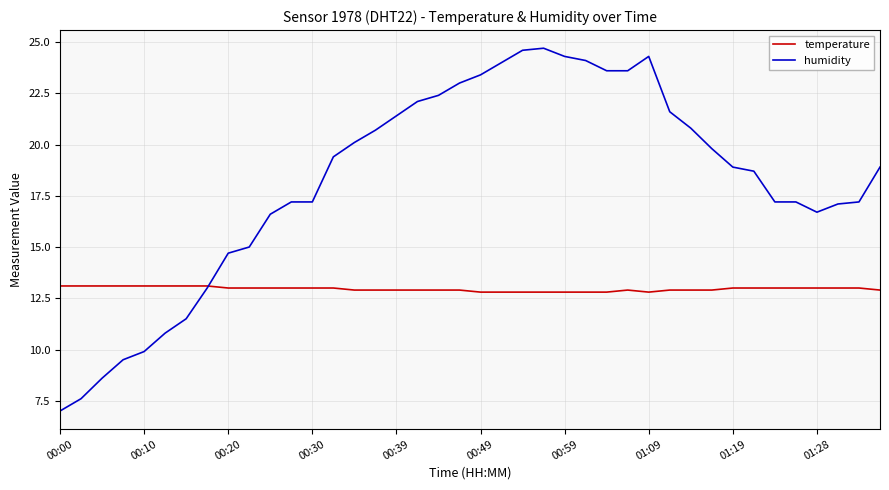

List the series in order of their peak value, highest first.

humidity, temperature